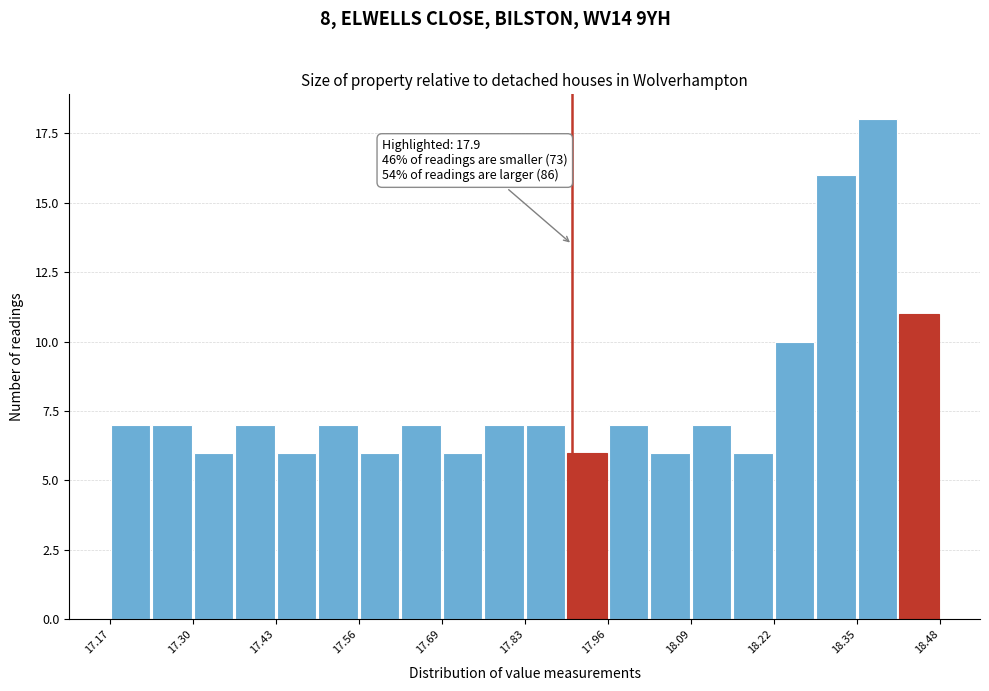

Around what value on the x-axis is the tallest bar? Give the approximate position of its centre, as read against the axis.

18.38